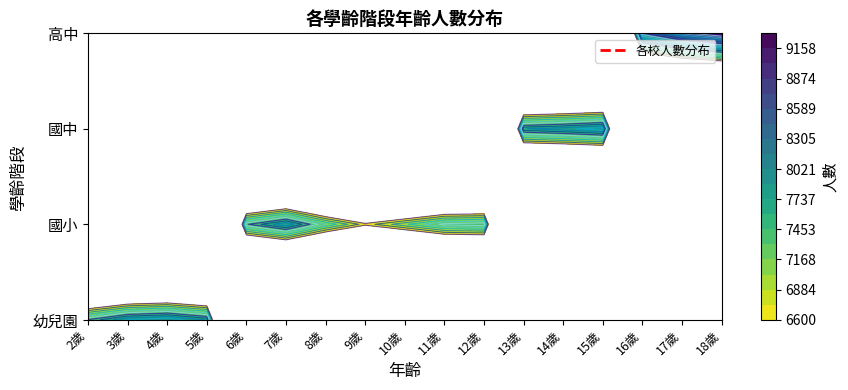

What is the difference between the 3歲/7歲/14歲/17歲 values at 4歲/8歲/15歲/18歲 and 3歲/7歲/14歲/17歲?

707